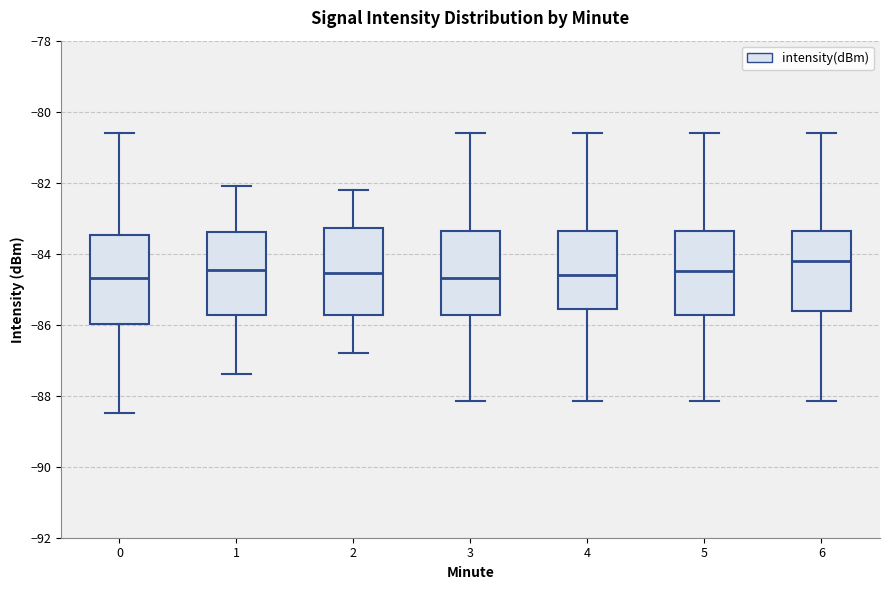

Reading left to right, read every box against the y-axis: the position of its median line, the range the box covers, and the ends of its whiskers. The values are not printed on the chart, so give them approximately, as read against the axis.

0: median -84.6, box -86.0 to -83.4, whiskers -88.4 to -80.6
1: median -84.4, box -85.8 to -83.4, whiskers -87.4 to -82.0
2: median -84.6, box -85.8 to -83.2, whiskers -86.8 to -82.2
3: median -84.6, box -85.8 to -83.4, whiskers -88.2 to -80.6
4: median -84.6, box -85.6 to -83.4, whiskers -88.2 to -80.6
5: median -84.4, box -85.8 to -83.4, whiskers -88.2 to -80.6
6: median -84.2, box -85.6 to -83.4, whiskers -88.2 to -80.6